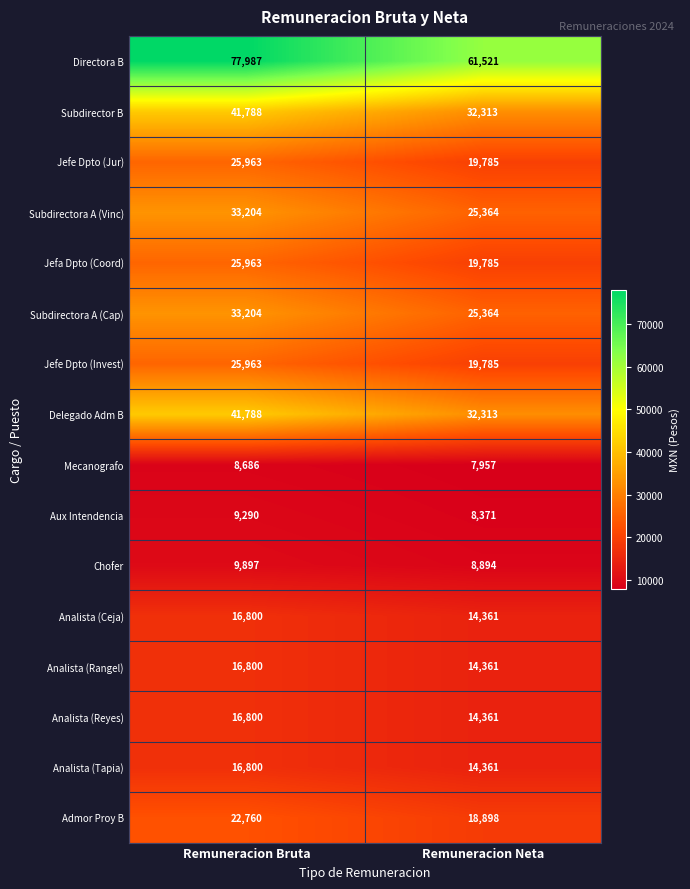

What is the total value across all series at Remuneracion Bruta?

423693